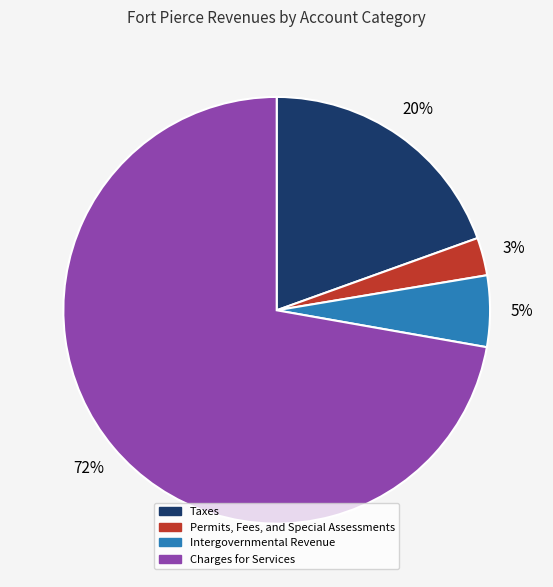

To the nearest percent, what percentage of the pie is Taxes?

20%